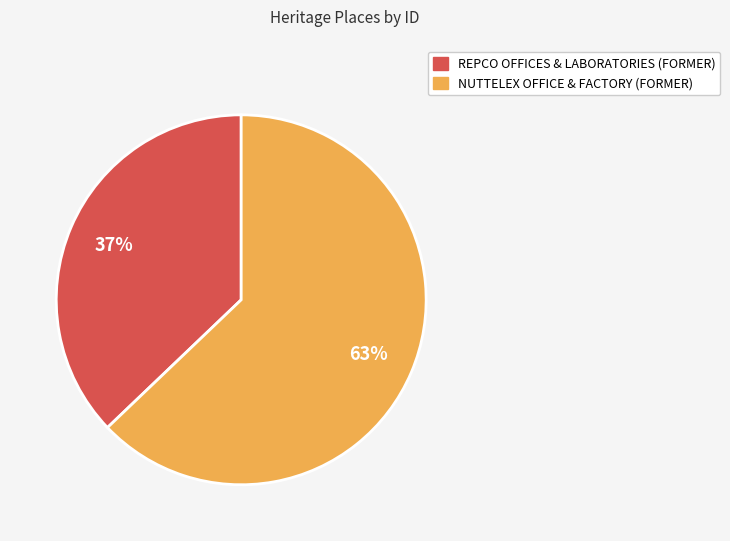

Is it true that REPCO OFFICES & LABORATORIES (FORMER) is 31% of the pie?

False